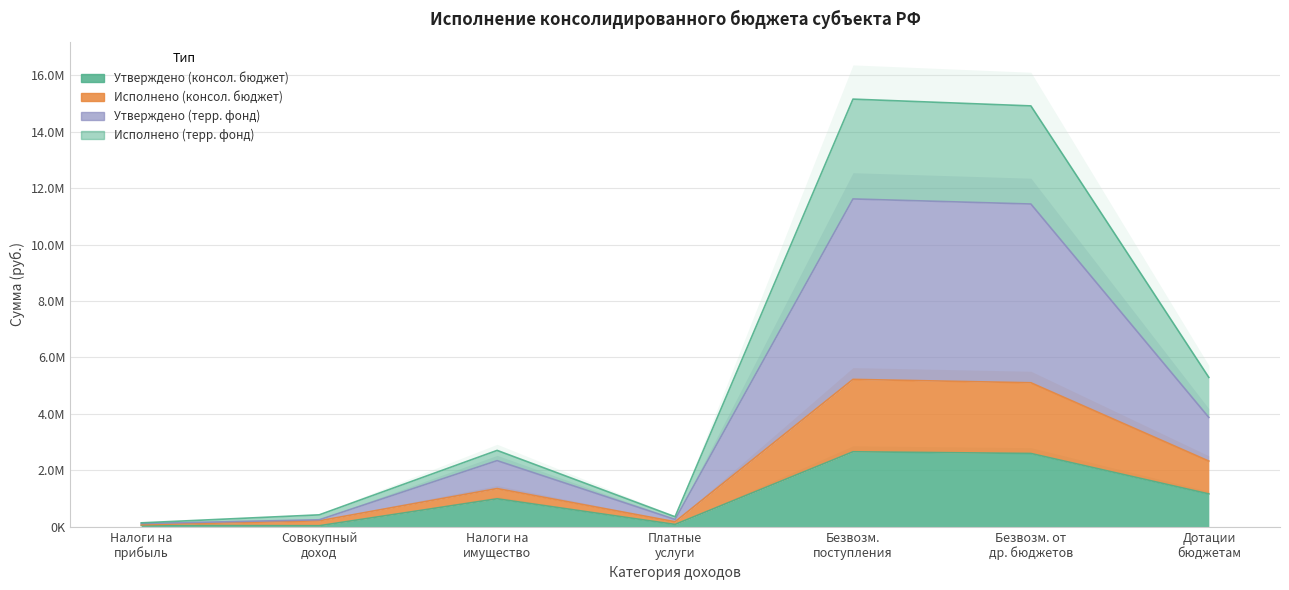

At how many categories does at least one series exceed 7123770?

2